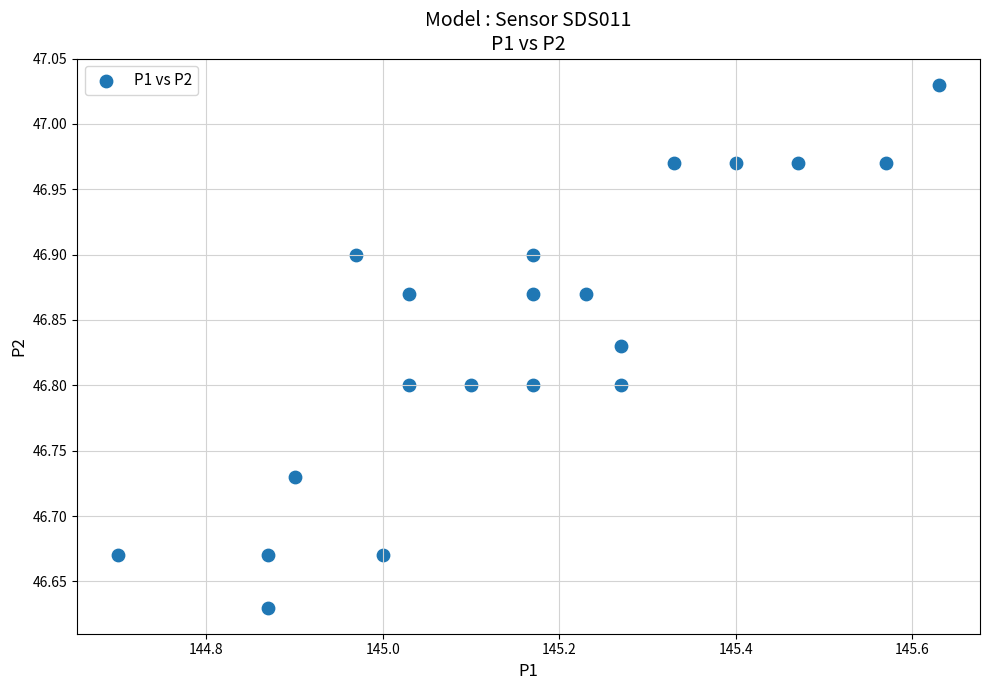

What is the range of X values (max minus min)?

0.9